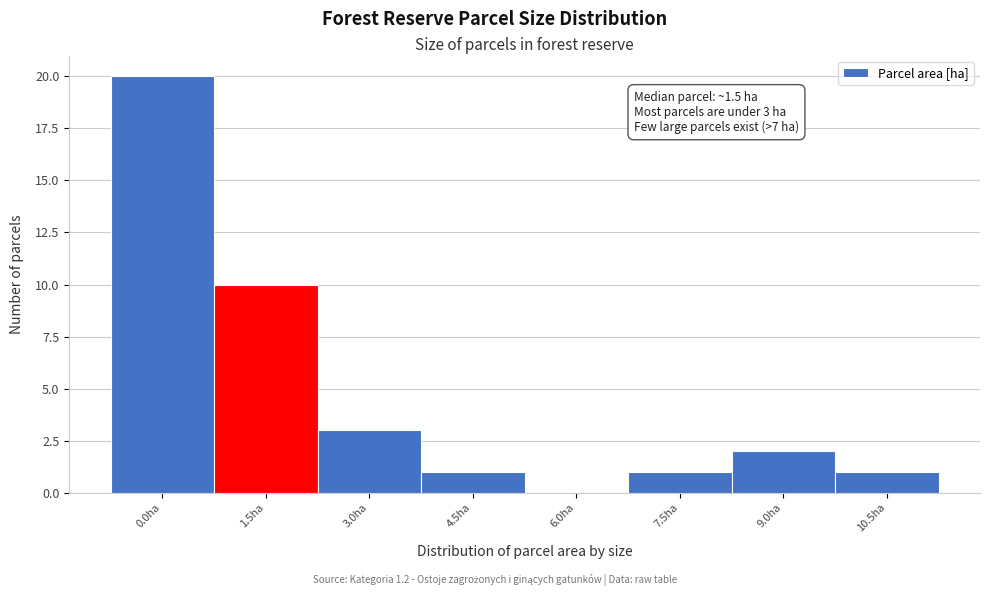

Reading left to right, list all the values displayed in this chart.

0.0ha=20	1.5ha=10	3.0ha=3	4.5ha=1	6.0ha=0	7.5ha=1	9.0ha=2	10.5ha=1